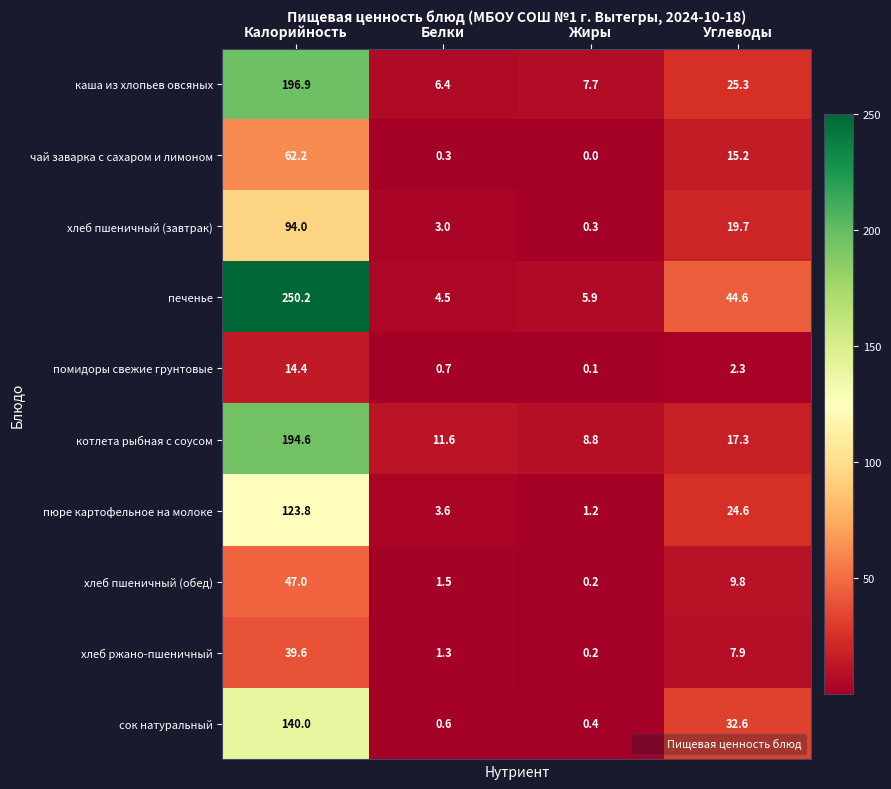

What is the difference between the maximum and second lowest values in the печенье series?

244.3